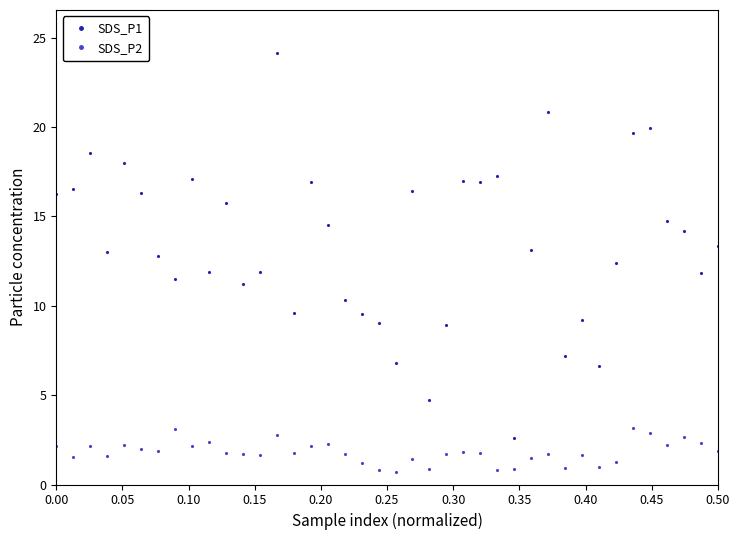

Which series has the largest total across all categories?

SDS_P1